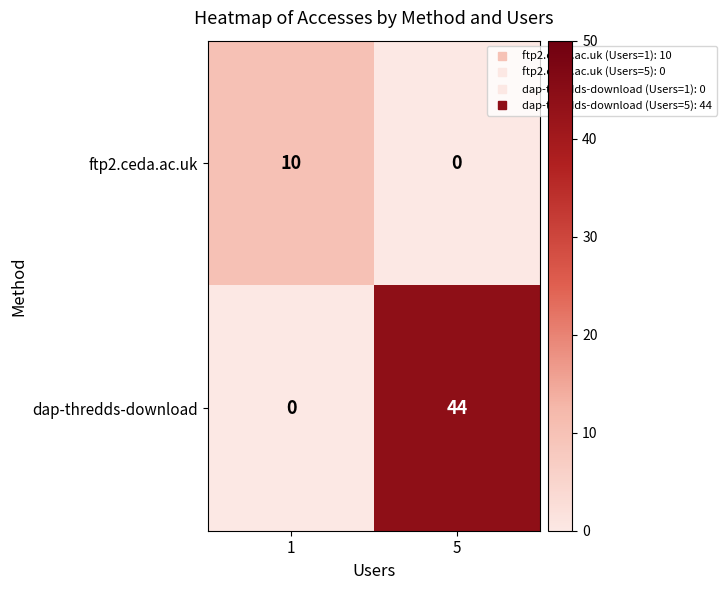

Which series has the largest range (max minus min)?

dap-thredds-download